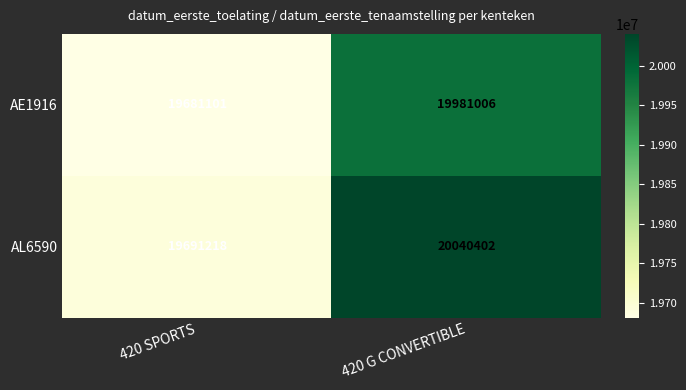

Which series has the largest range (max minus min)?

AL6590